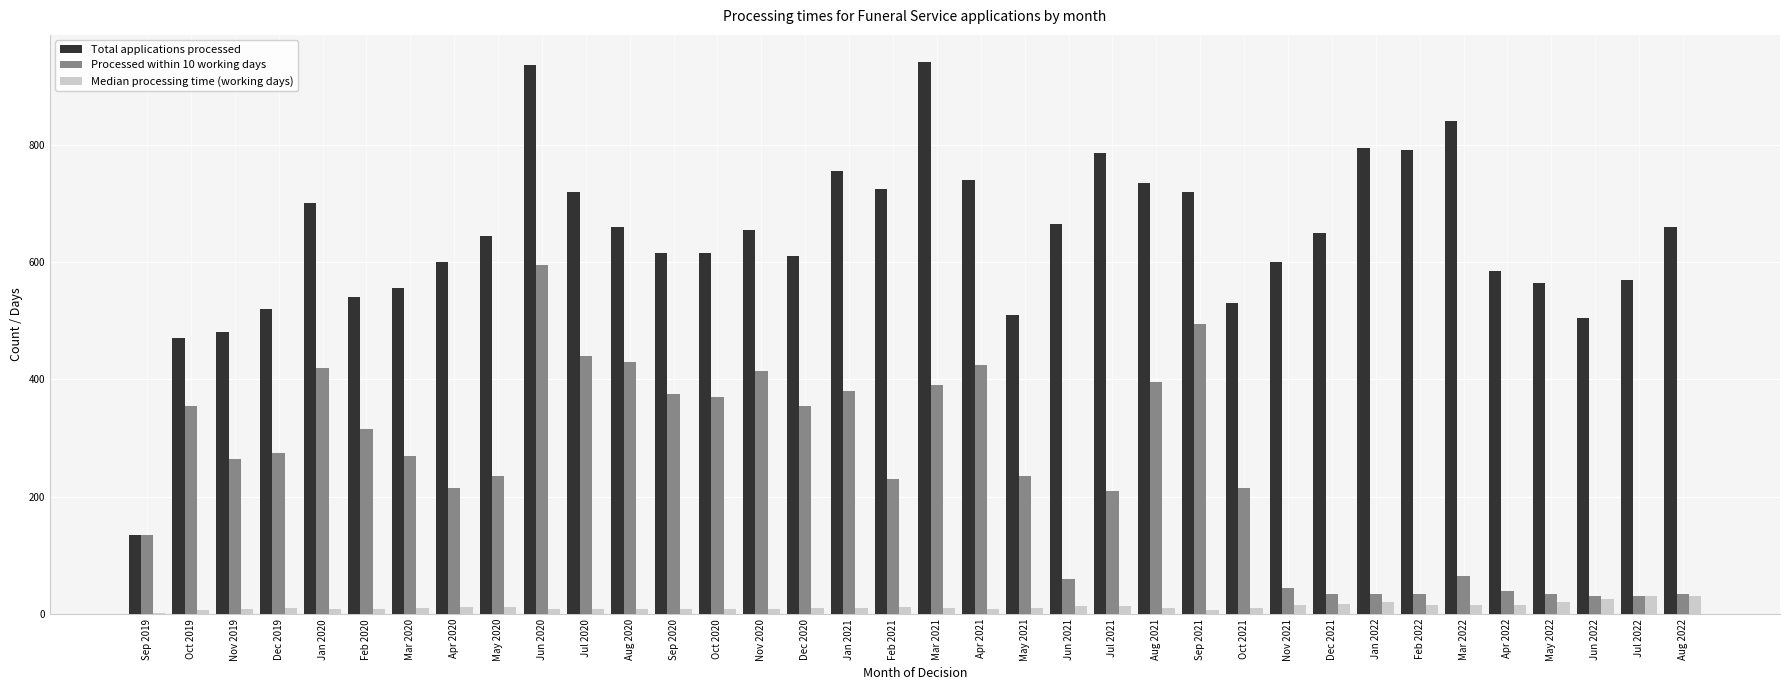

Is it true that Total applications processed equals 940 at Mar 2021?

True